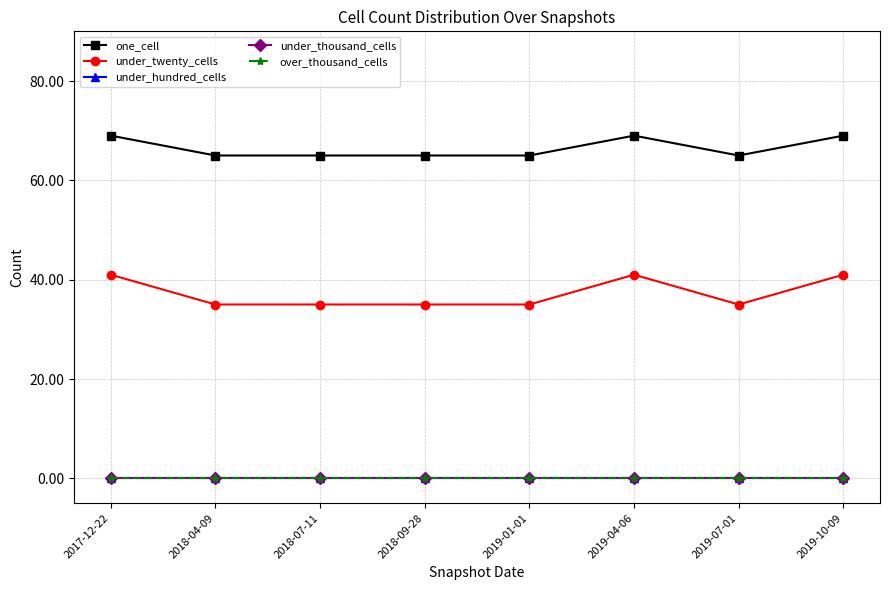

Which category has the lowest value in the under_hundred_cells series?

2017-12-22